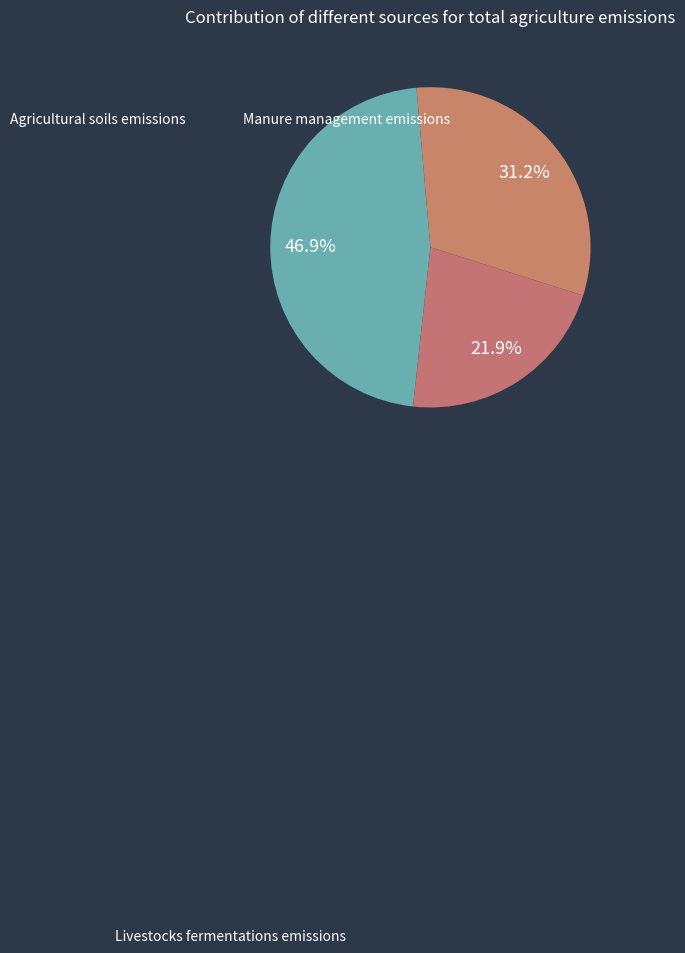

How many slices are in this pie chart?

3